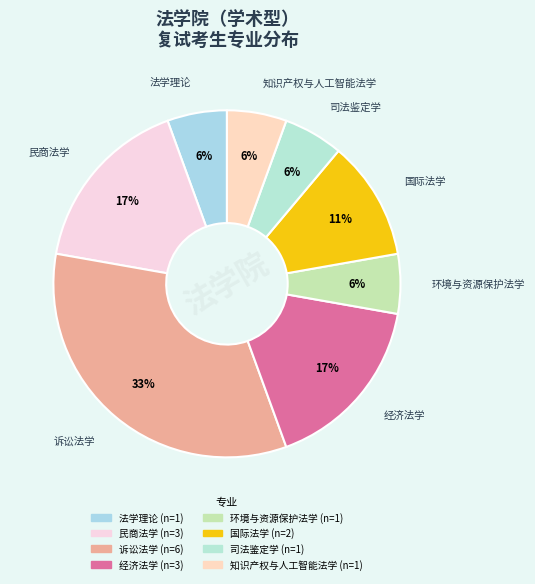

True or false: 知识产权与人工智能法学 accounts for 15% of the total.

False